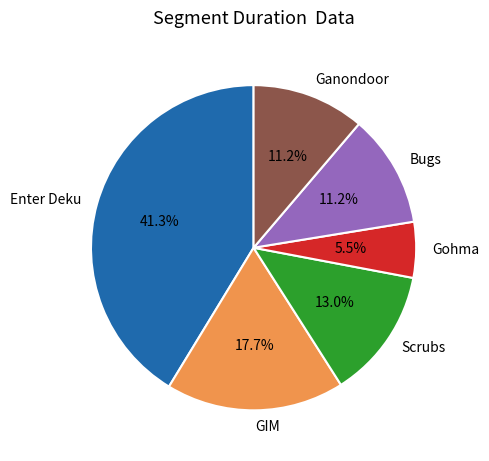

Which has a higher value, Bugs or Gohma?

Bugs